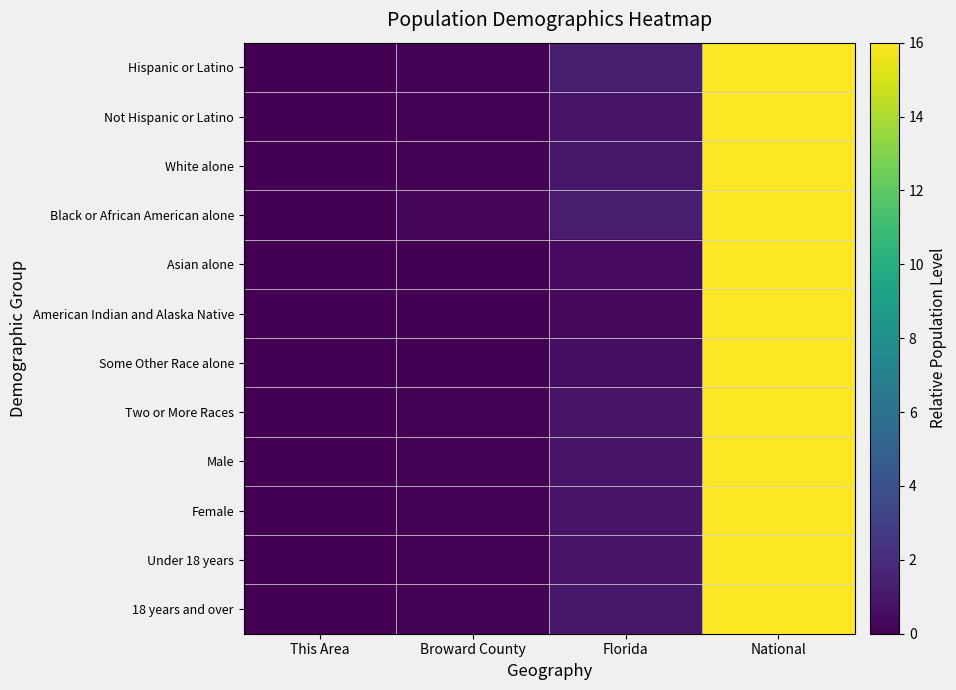

Which series has the widest spread of values?

American Indian and Alaska Native